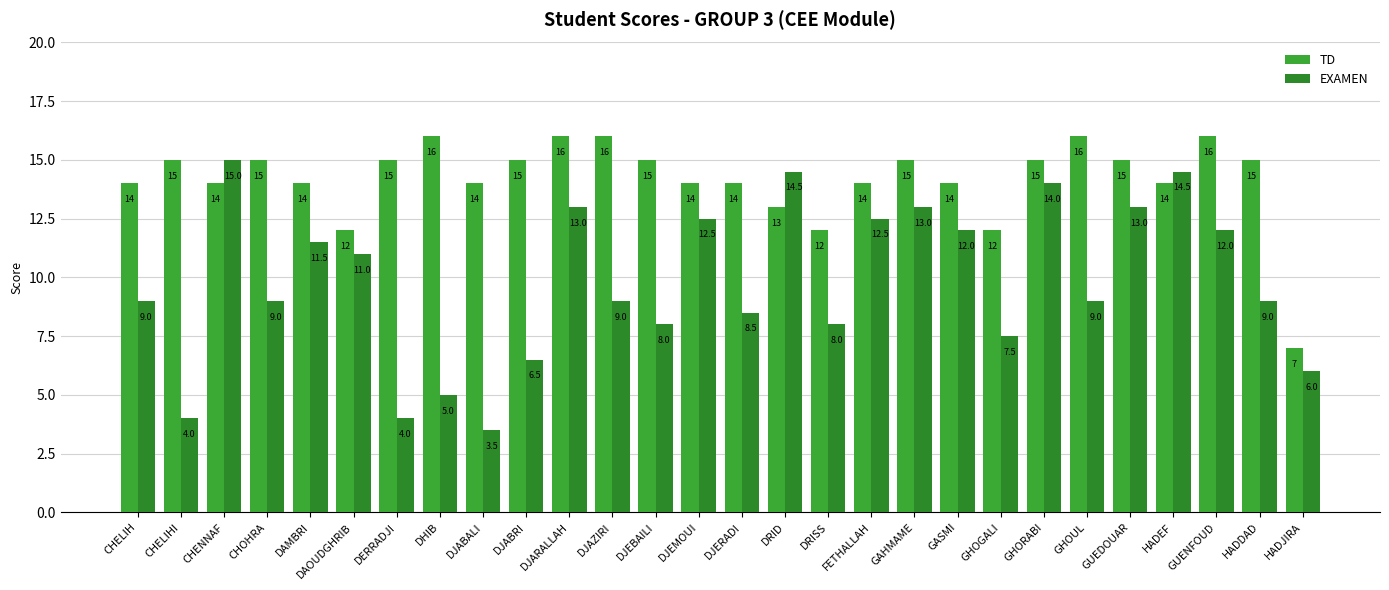

Reading right to left, extract all data points from this chart.

TD: HADJIRA=7.0	HADDAD=15.0	GUENFOUD=16.0	HADEF=14.0	GUEDOUAR=15.0	GHOUL=16.0	GHORABI=15.0	GHOGALI=12.0	GASMI=14.0	GAHMAME=15.0	FETHALLAH=14.0	DRISS=12.0	DRID=13.0	DJERADI=14.0	DJEMOUI=14.0	DJEBAILI=15.0	DJAZIRI=16.0	DJARALLAH=16.0	DJABRI=15.0	DJABALI=14.0	DHIB=16.0	DERRADJI=15.0	DAOUDGHRIB=12.0	DAMBRI=14.0	CHOHRA=15.0	CHENNAF=14.0	CHELIHI=15.0	CHELIH=14.0
EXAMEN: HADJIRA=6.0	HADDAD=9.0	GUENFOUD=12.0	HADEF=14.5	GUEDOUAR=13.0	GHOUL=9.0	GHORABI=14.0	GHOGALI=7.5	GASMI=12.0	GAHMAME=13.0	FETHALLAH=12.5	DRISS=8.0	DRID=14.5	DJERADI=8.5	DJEMOUI=12.5	DJEBAILI=8.0	DJAZIRI=9.0	DJARALLAH=13.0	DJABRI=6.5	DJABALI=3.5	DHIB=5.0	DERRADJI=4.0	DAOUDGHRIB=11.0	DAMBRI=11.5	CHOHRA=9.0	CHENNAF=15.0	CHELIHI=4.0	CHELIH=9.0